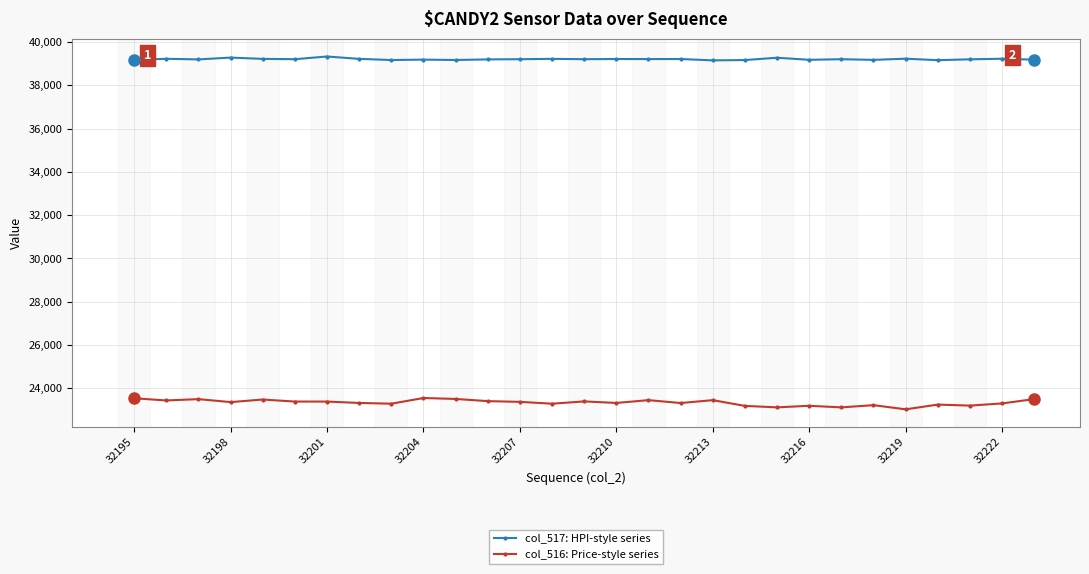

Which series has the largest total across all categories?

col_517: HPI-style series